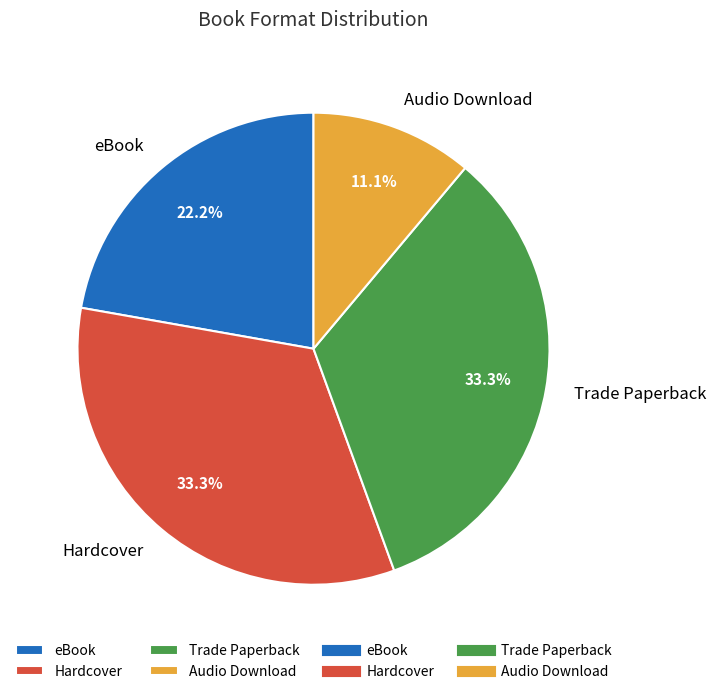

Is eBook the majority of the pie?

No